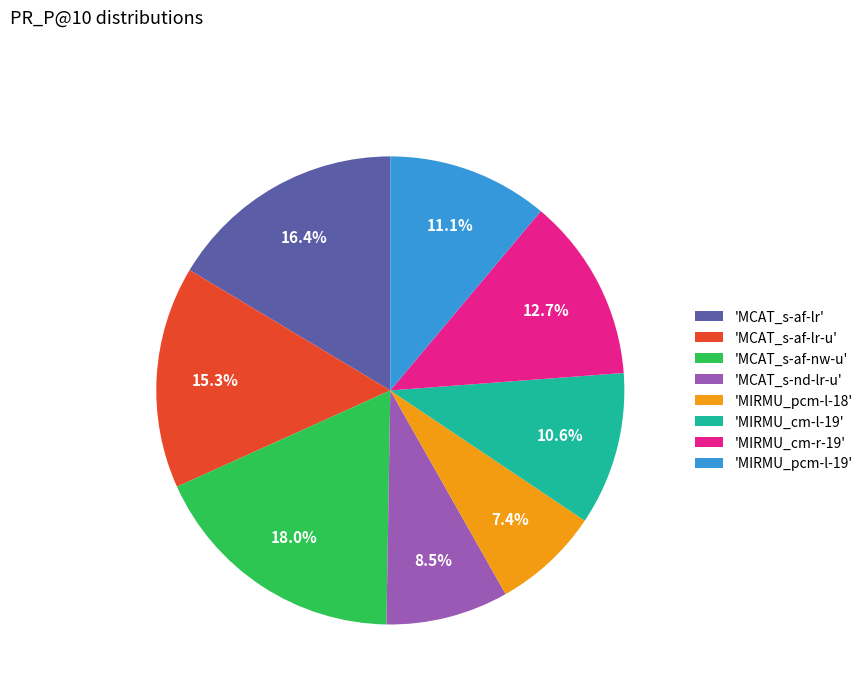

Combined, do 'MIRMU_pcm-l-18' and 'MIRMU_cm-r-19' account for over 50%?

No